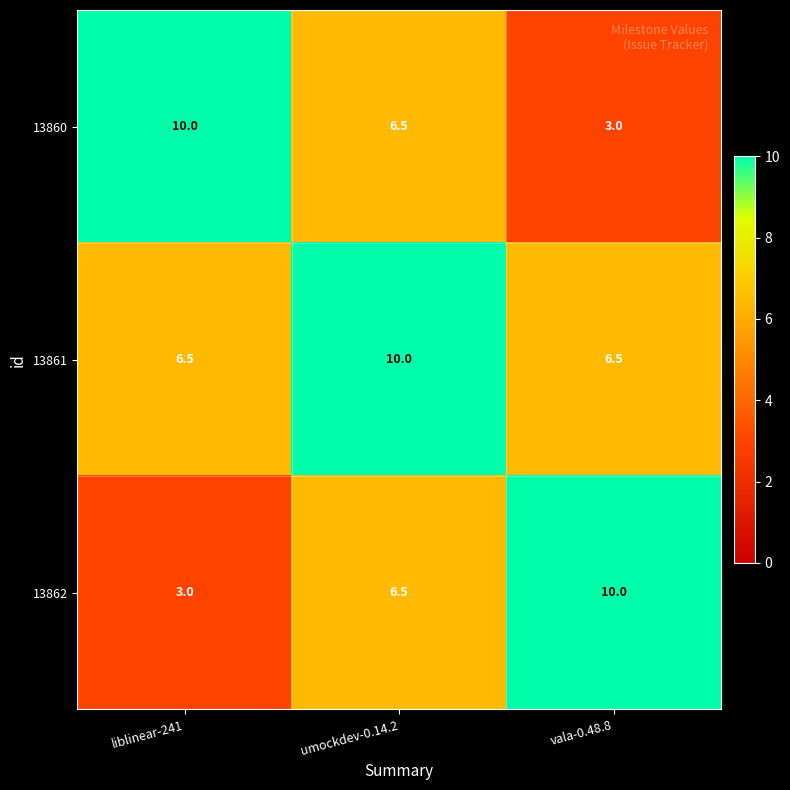

What value does the 13861 series have at umockdev-0.14.2?

10.0